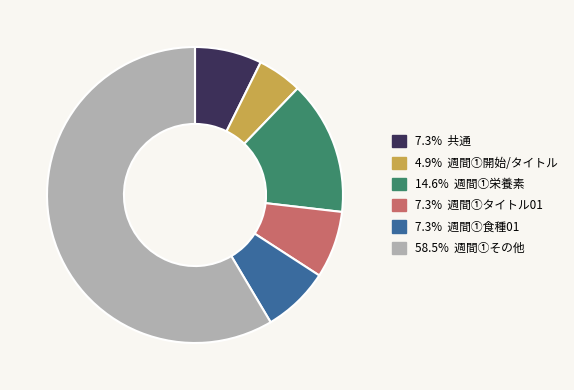

Does any single category account for the majority?

Yes